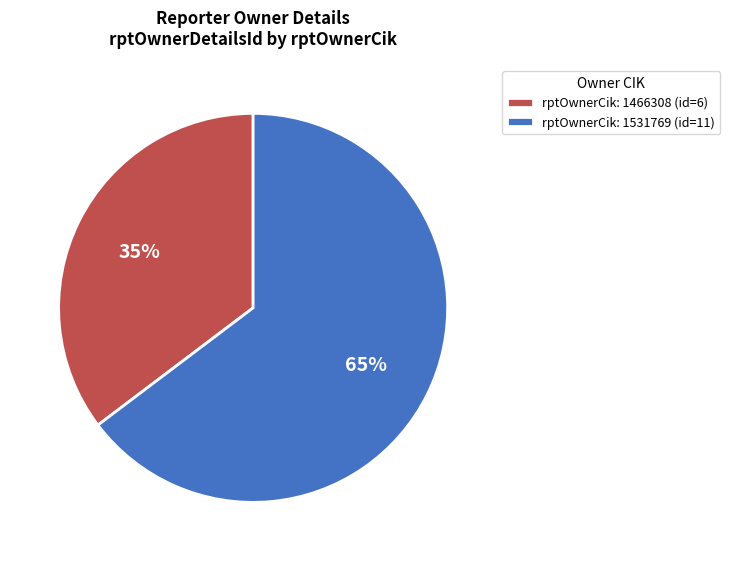

Between rptOwnerCik: 1466308 (id=6) and rptOwnerCik: 1531769 (id=11), which is larger?

rptOwnerCik: 1531769 (id=11)